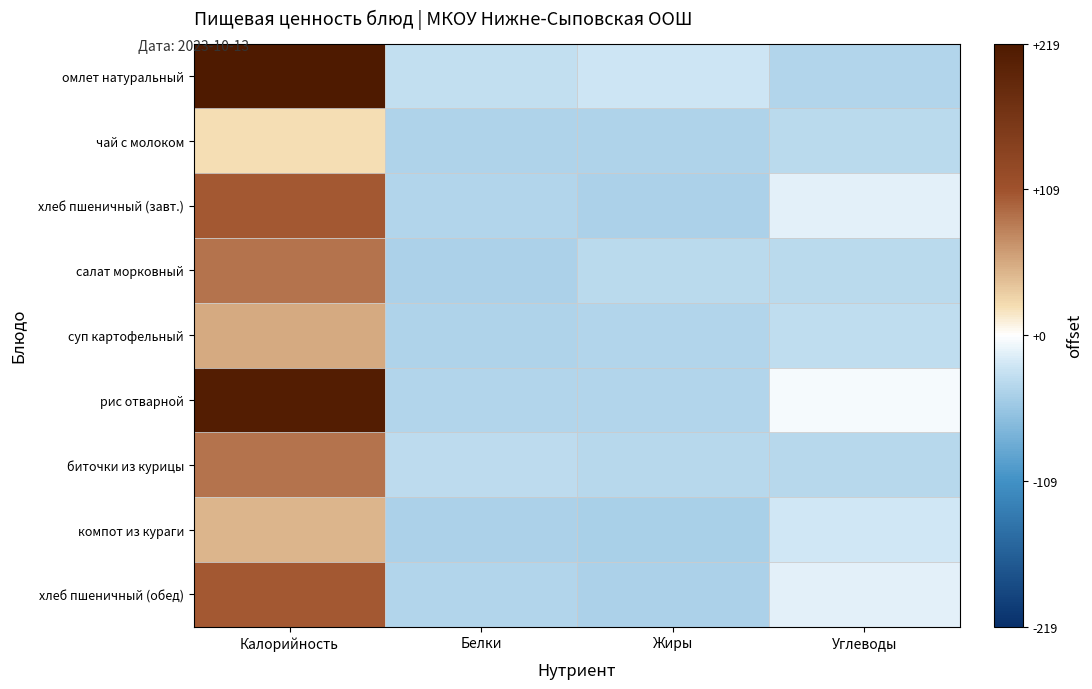

Between Белки and Углеводы, which series saw the biggest shift?

рис отварной